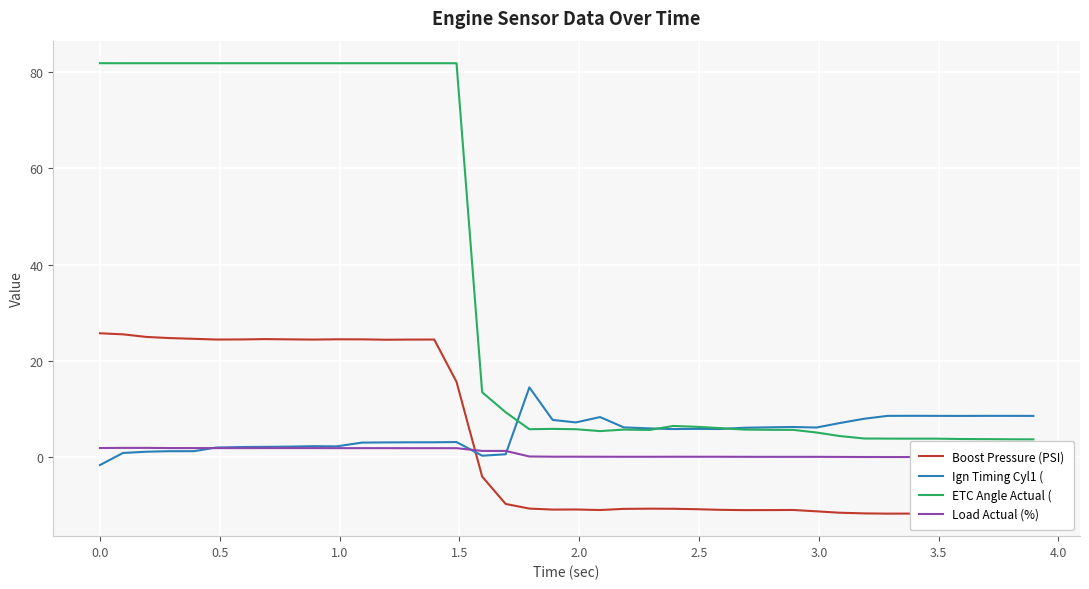

The value of Boost Pressure (PSI) at 24 is -3.3. True or false?

False